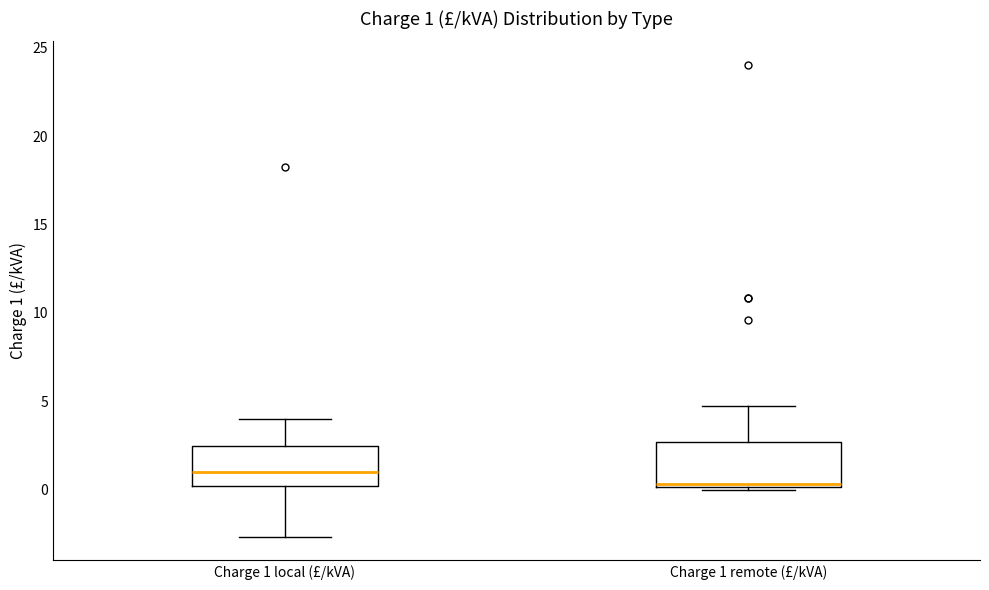

Which box has the highest median line?

Charge 1 local (£/kVA)